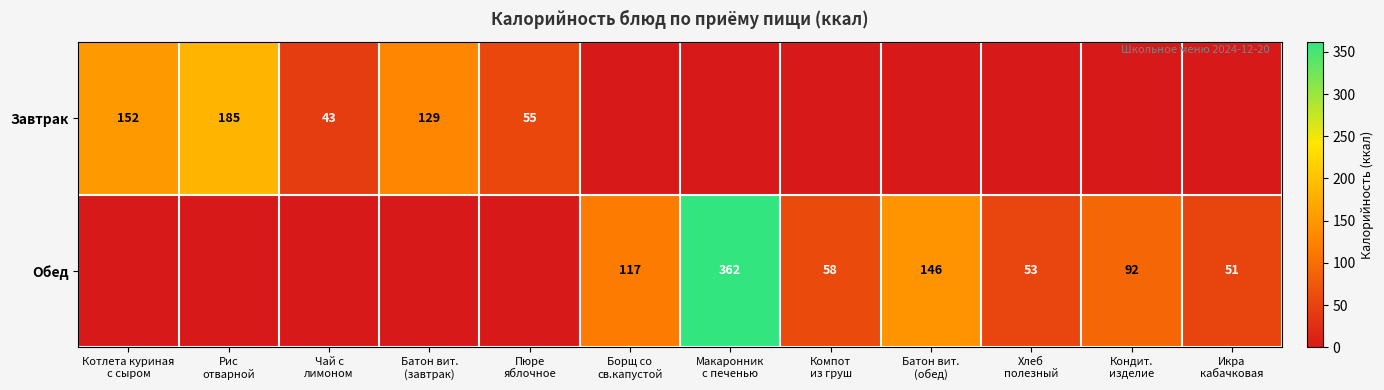

Between Пюре
яблочное and Рис
отварной, which is larger?

Рис
отварной